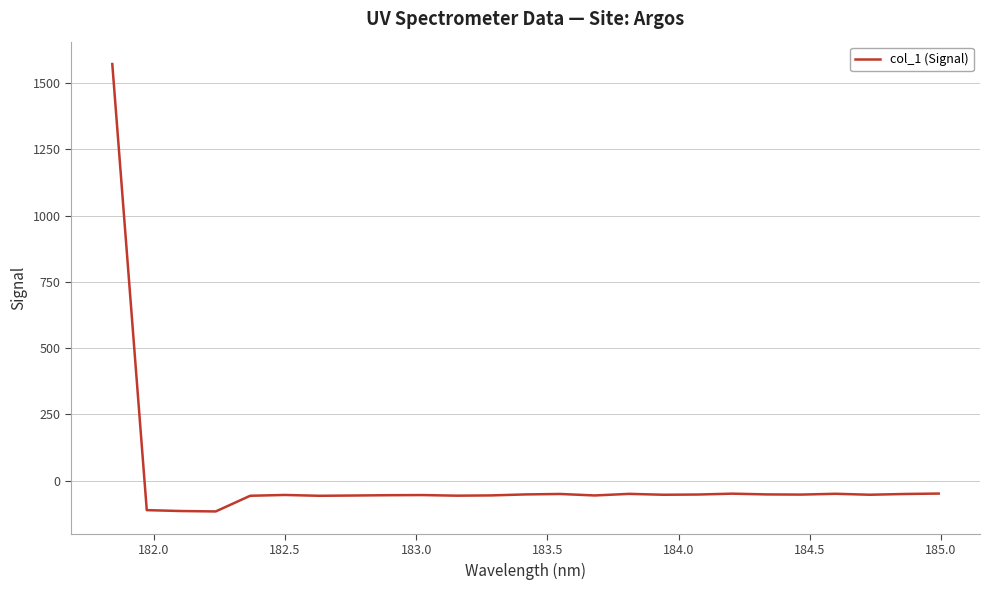

What is the minimum value shown in the chart?

-116.2